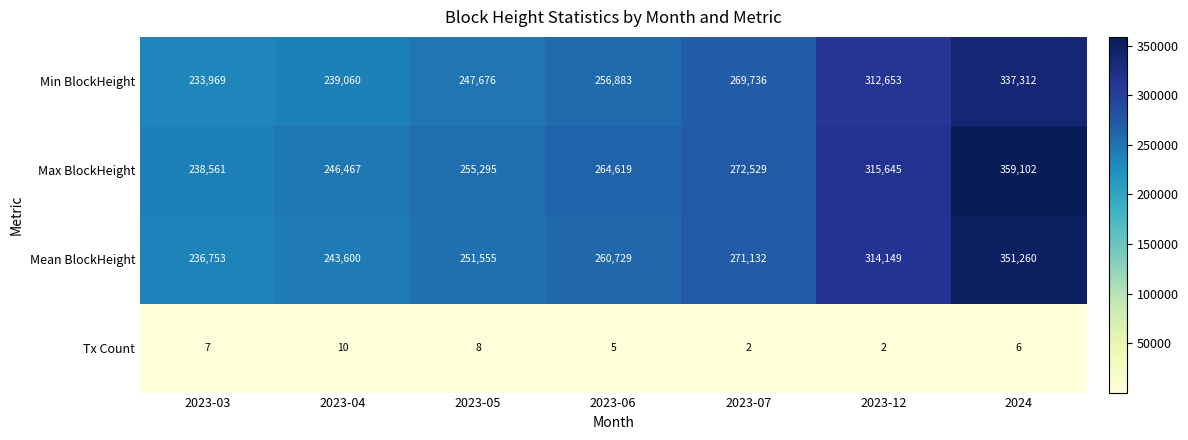

The Max BlockHeight series shows 162606 at 2023-05. True or false?

False